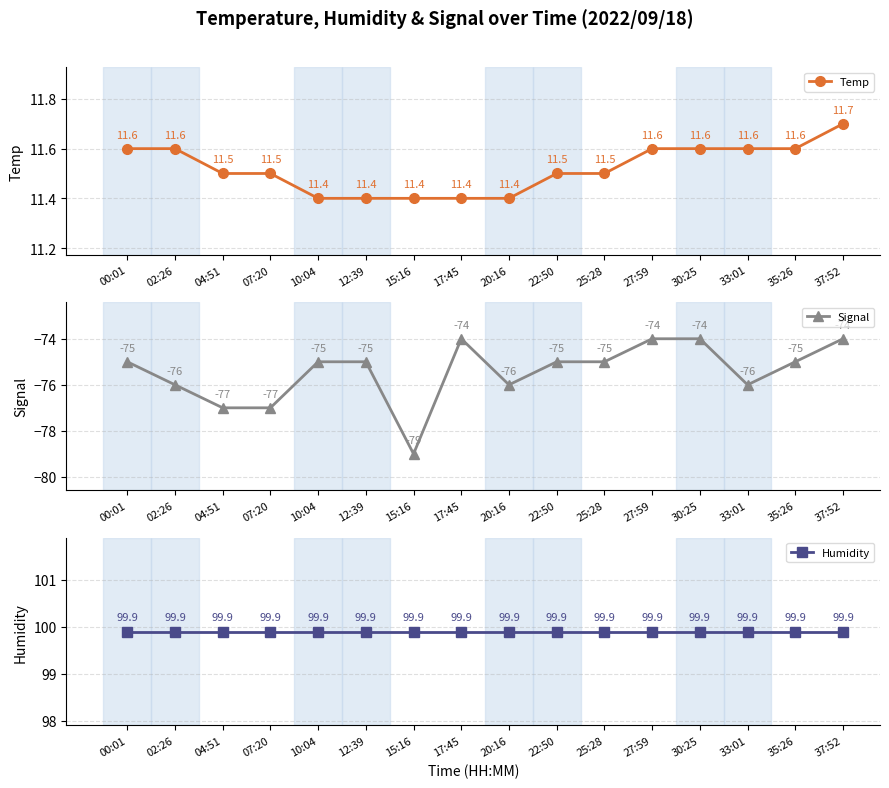

Which series has the widest spread of values?

Signal